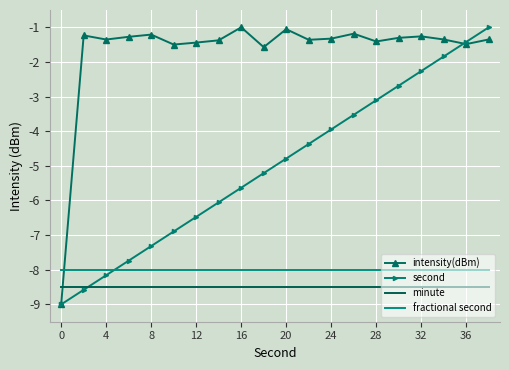

Which series has the largest total across all categories?

intensity(dBm)